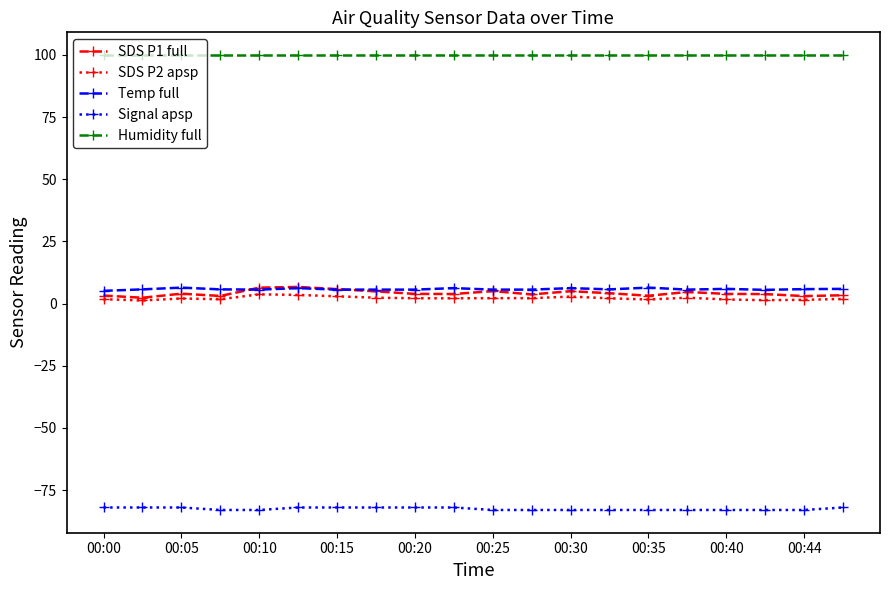

Which series has the largest range (max minus min)?

SDS P1 full